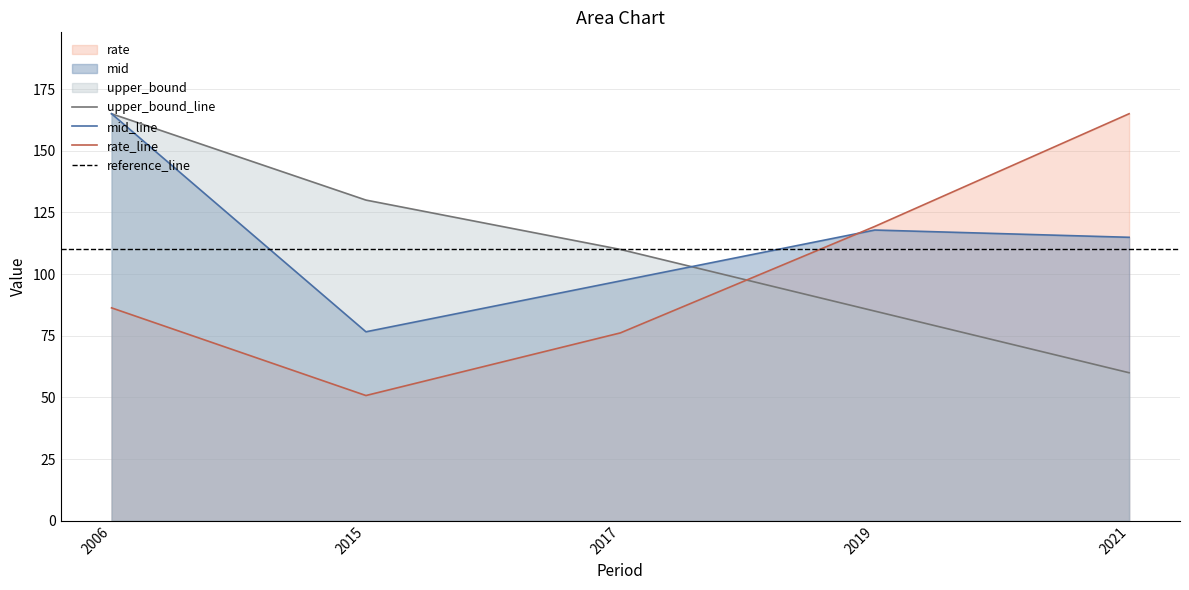

What is the value of the rate point at the 3rd from the left?

76.2